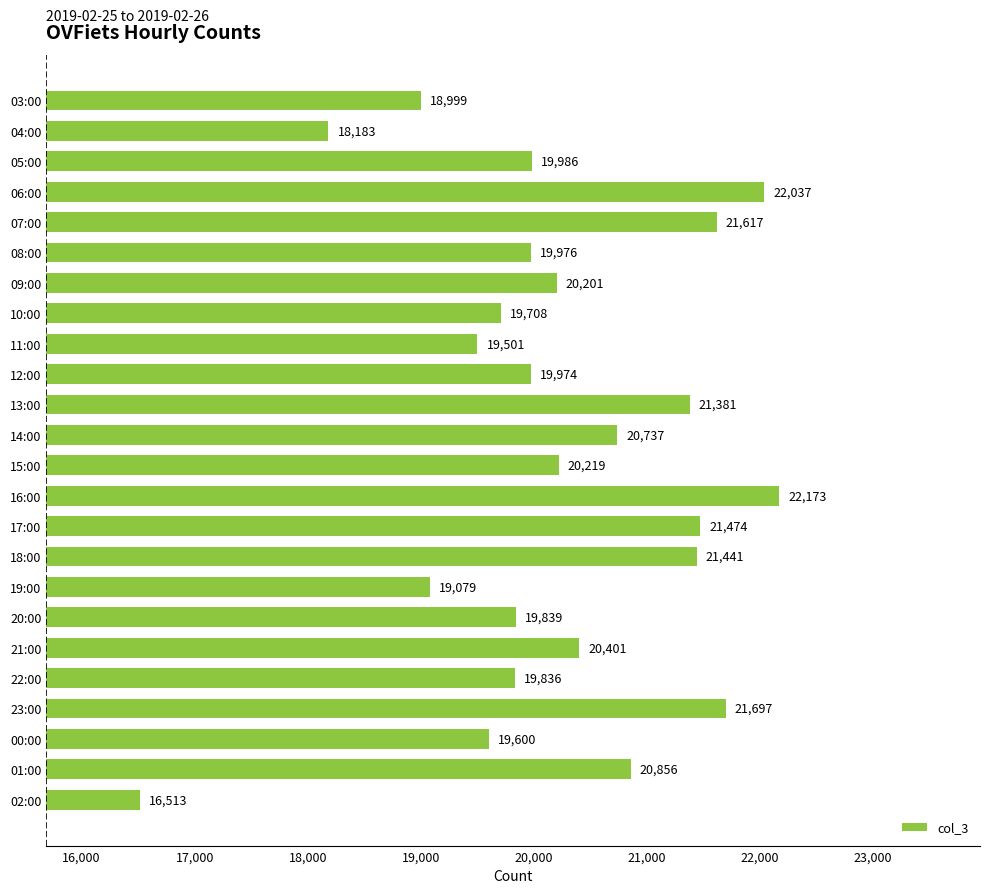

Does the chart contain any negative values?

No